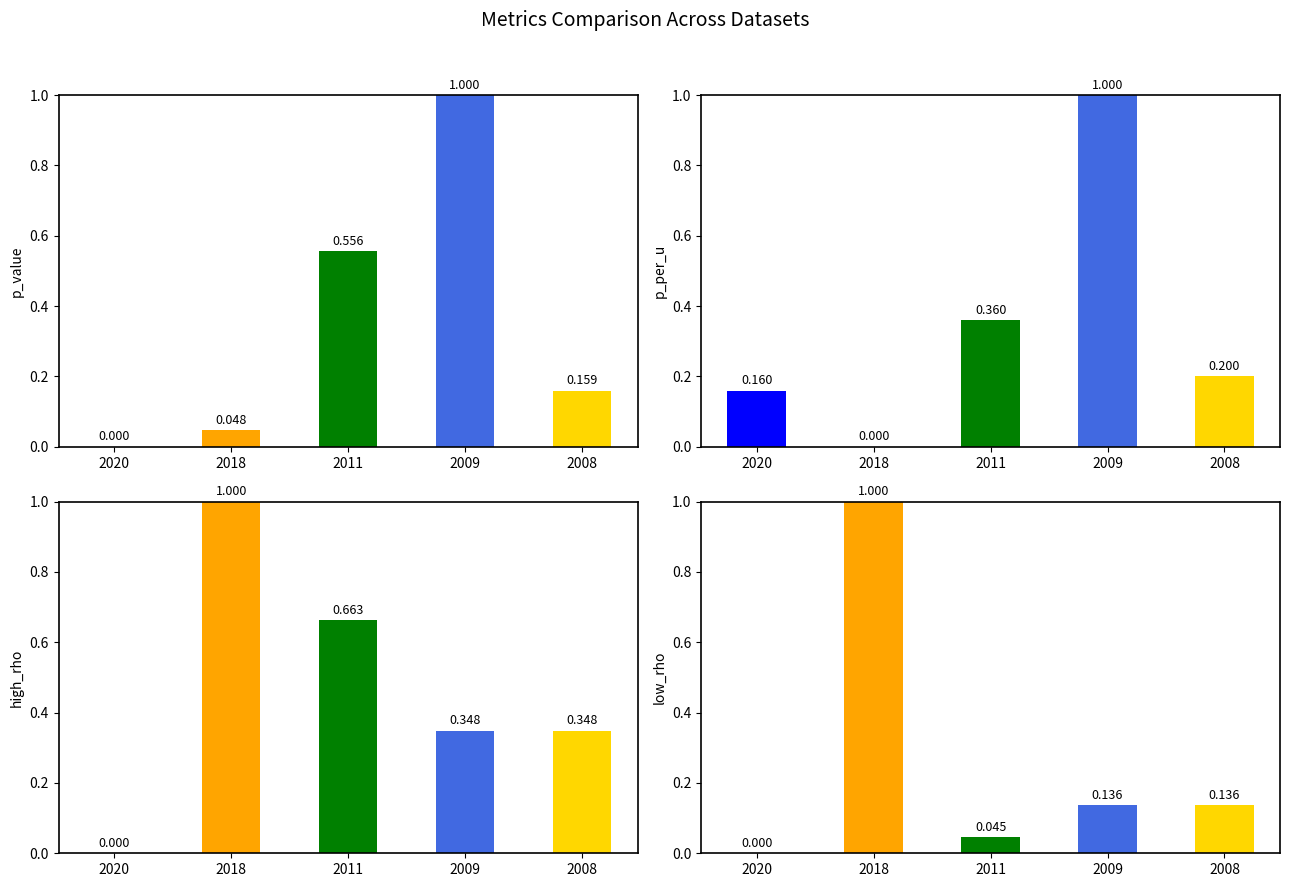

What is the maximum value for p_per_u?

1.0